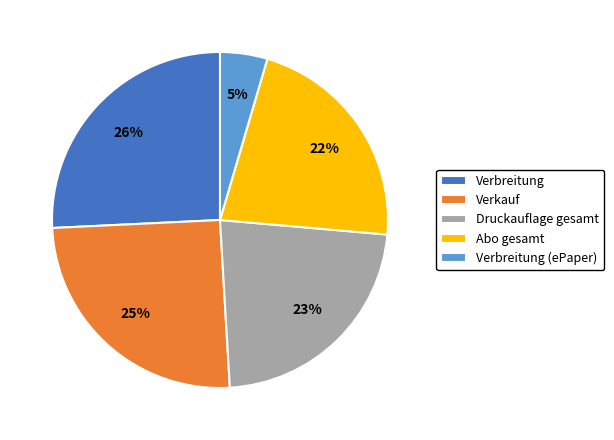

True or false: Druckauflage gesamt accounts for 23% of the total.

True